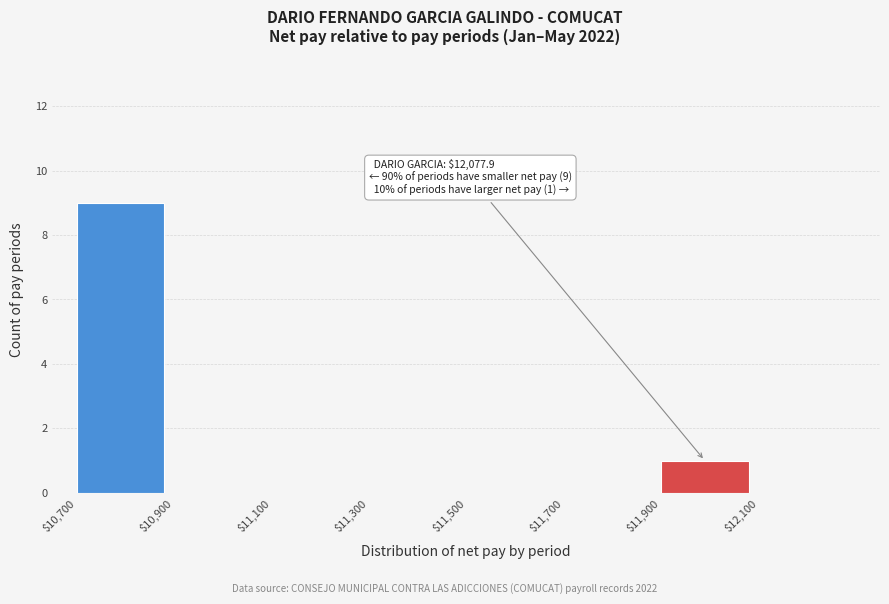

Over which range of the x-axis is the bar tallest?

10700 to 10900